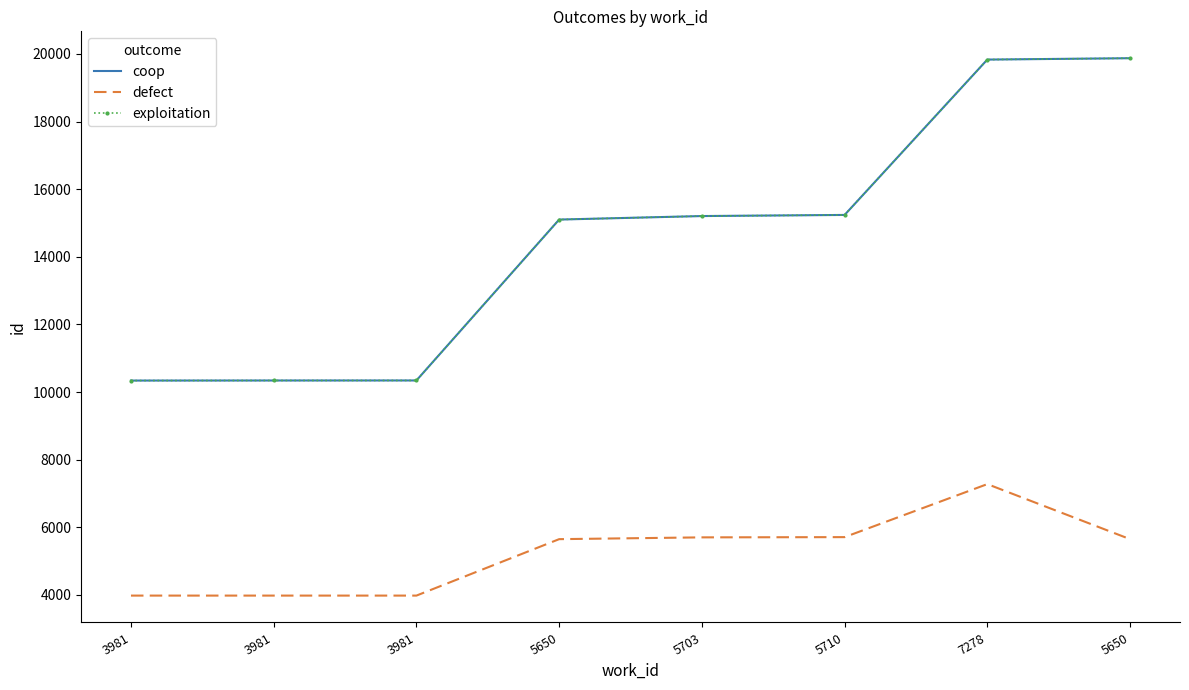

True or false: coop has a value of 3367 at 3981.

False